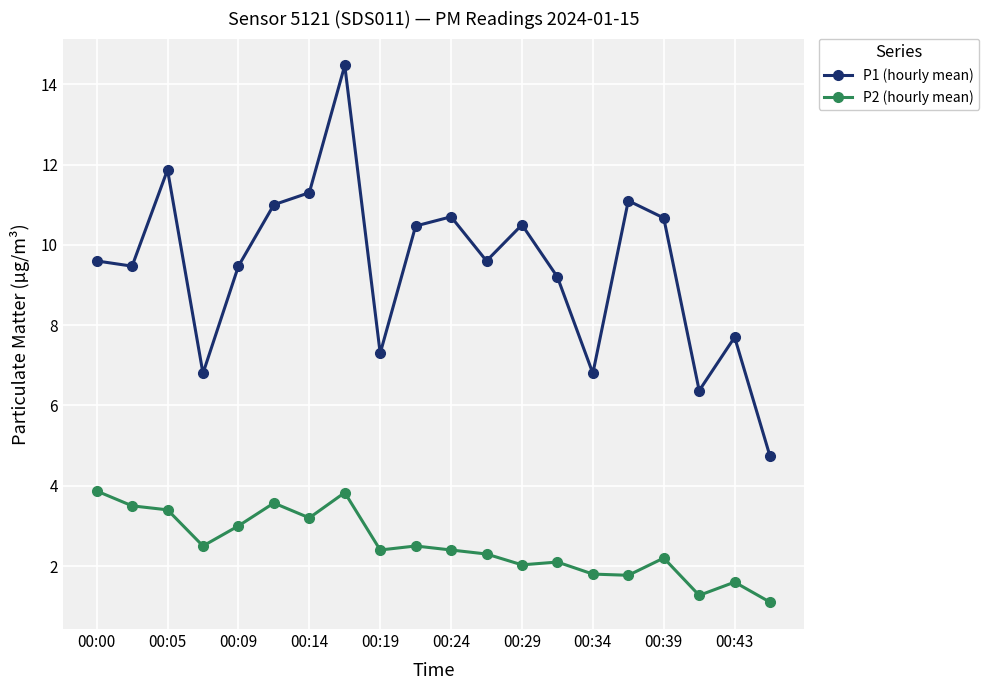

Which series has the widest spread of values?

P1 (hourly mean)